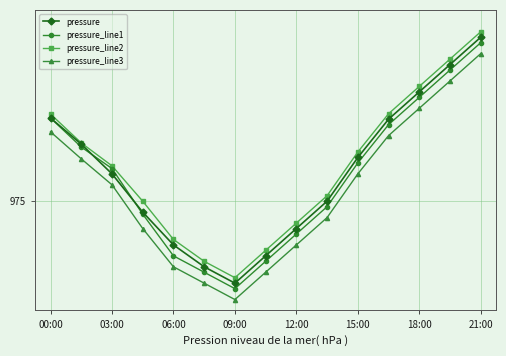

What are all the series names shown in the legend?

pressure, pressure_line1, pressure_line2, pressure_line3